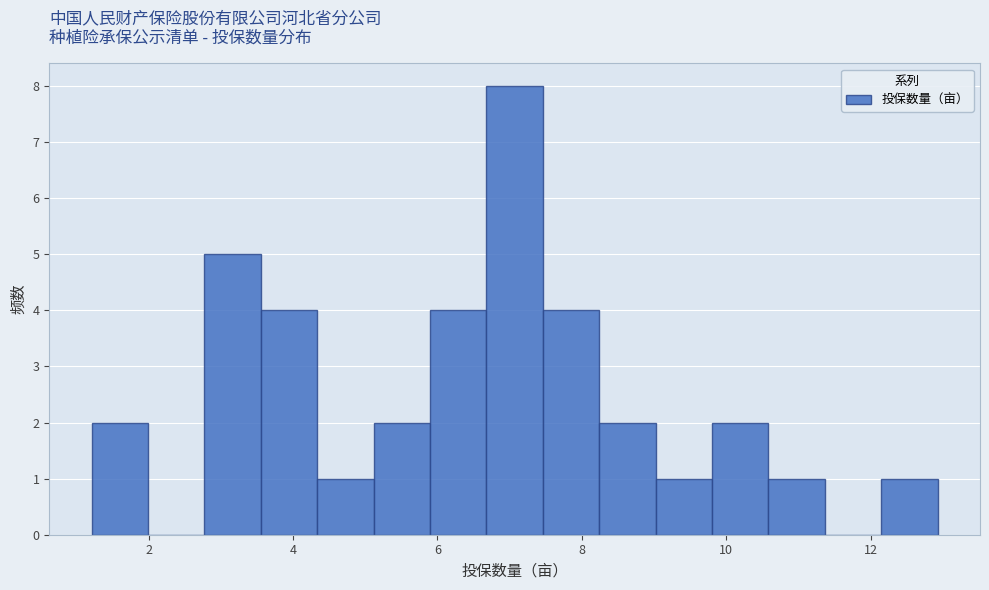

Read against the x-axis, roughly where is the centre of the tallest bar?

7.0